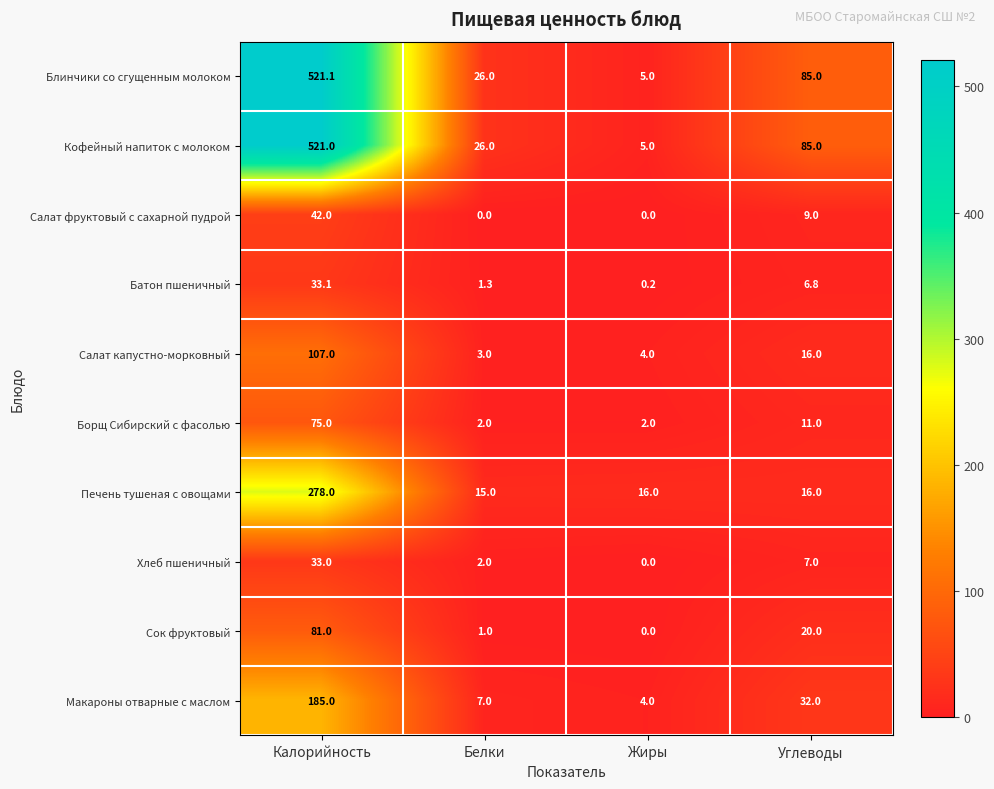

What is the sum of all Салат капустно-морковный values?

130.0